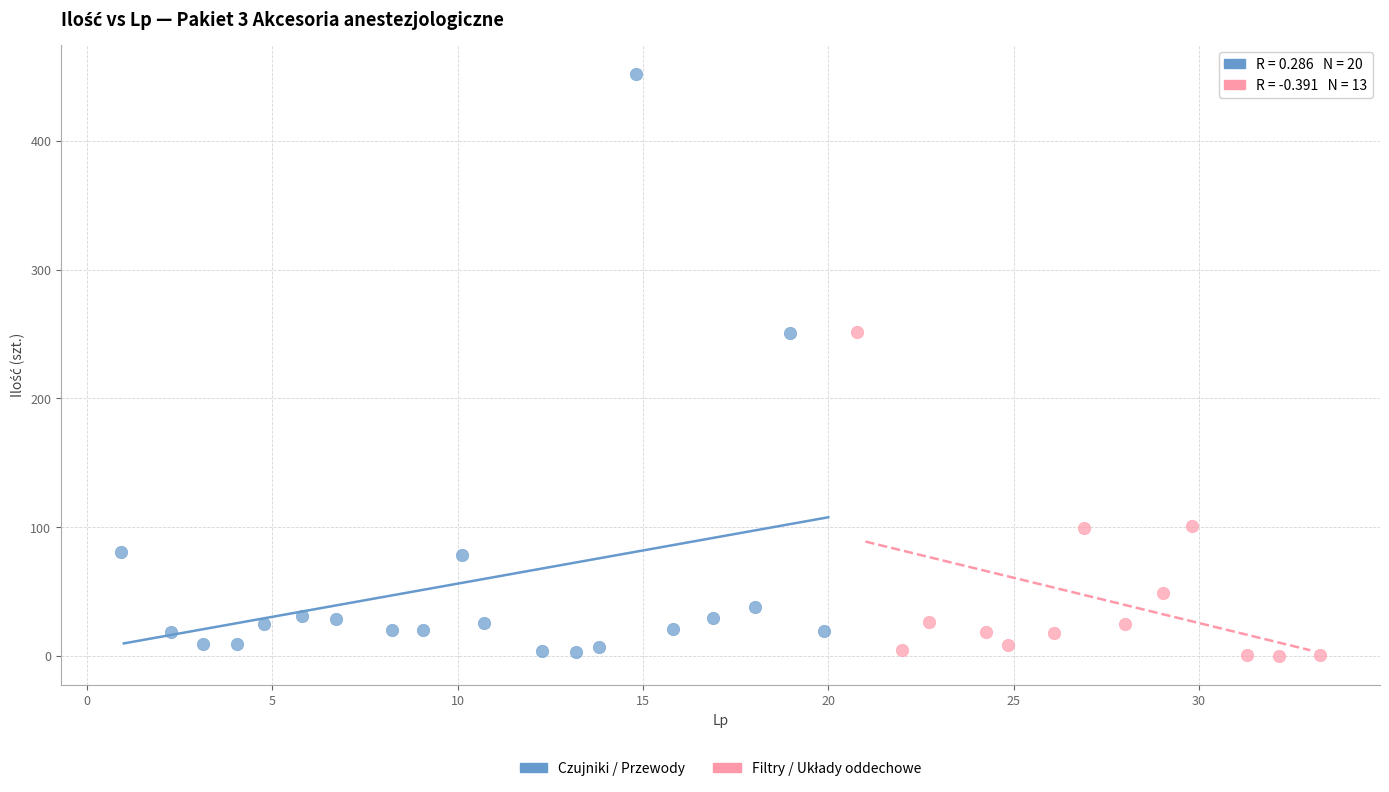

Which series reaches the maximum Y coordinate?

Czujniki / Przewody